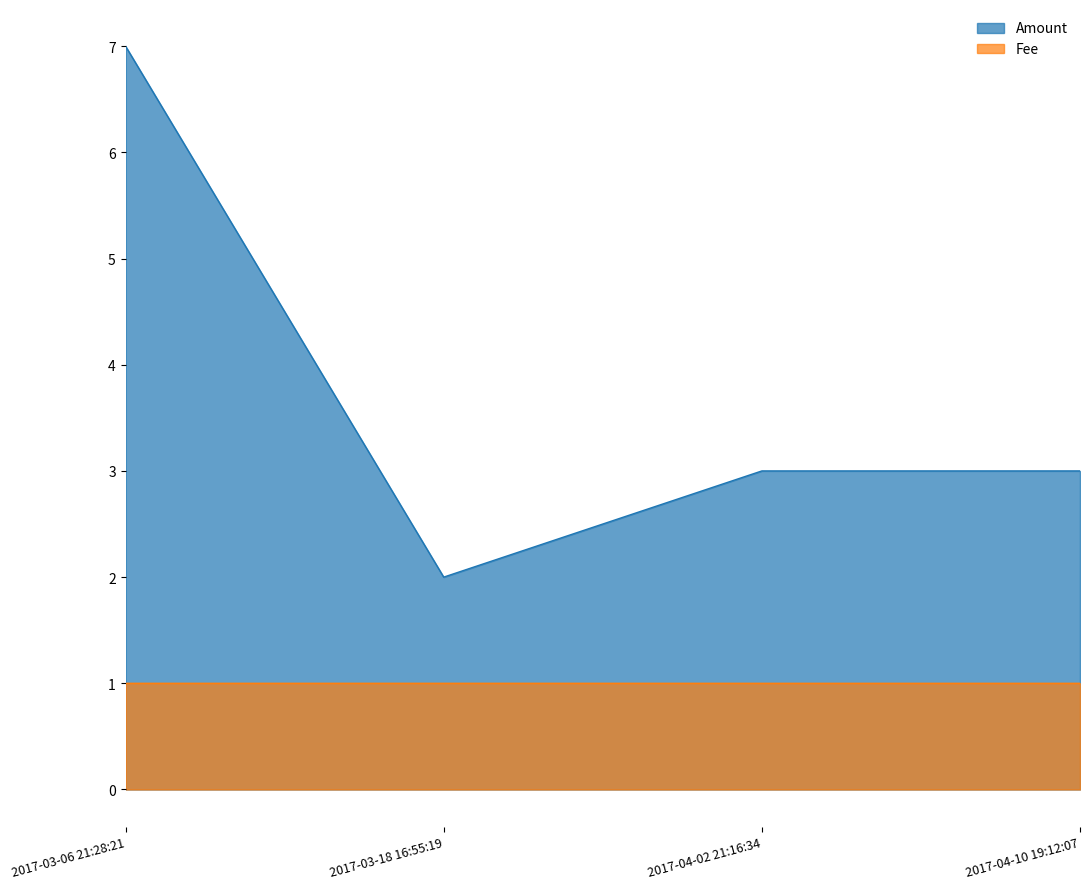

At how many categories does at least one series exceed 2?

3